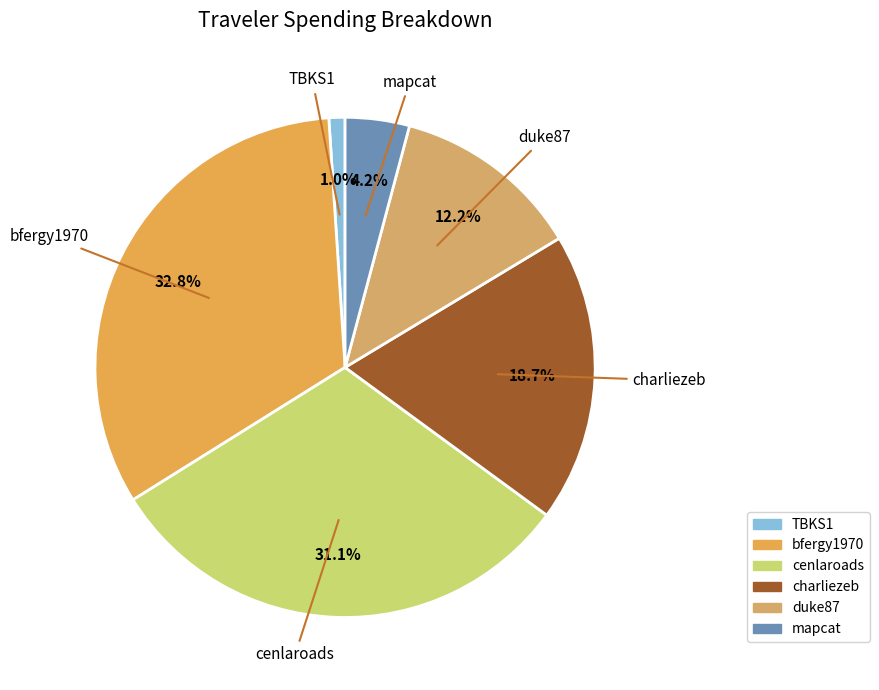

How many segments does this pie chart have?

6